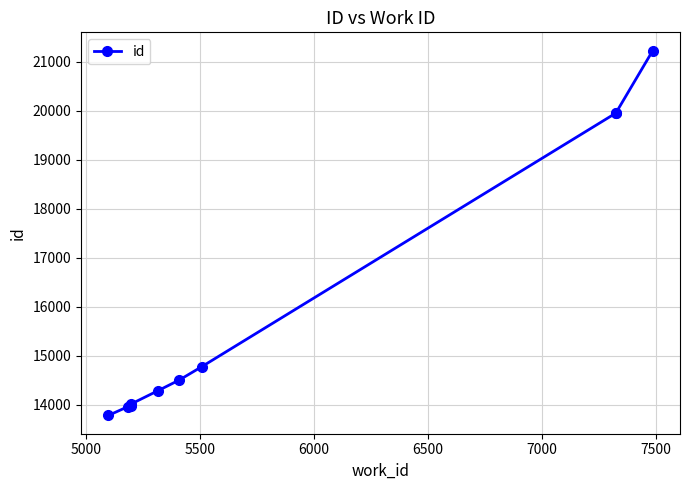

How many data points are less than 14509?

5